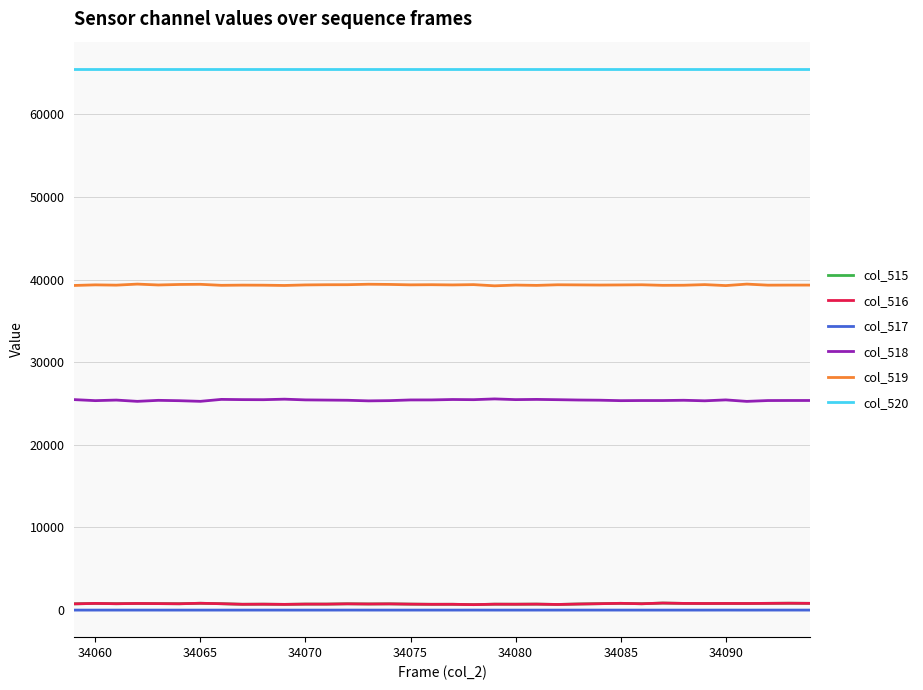

What is the difference between the maximum and minimum values in the col_519 series?

207